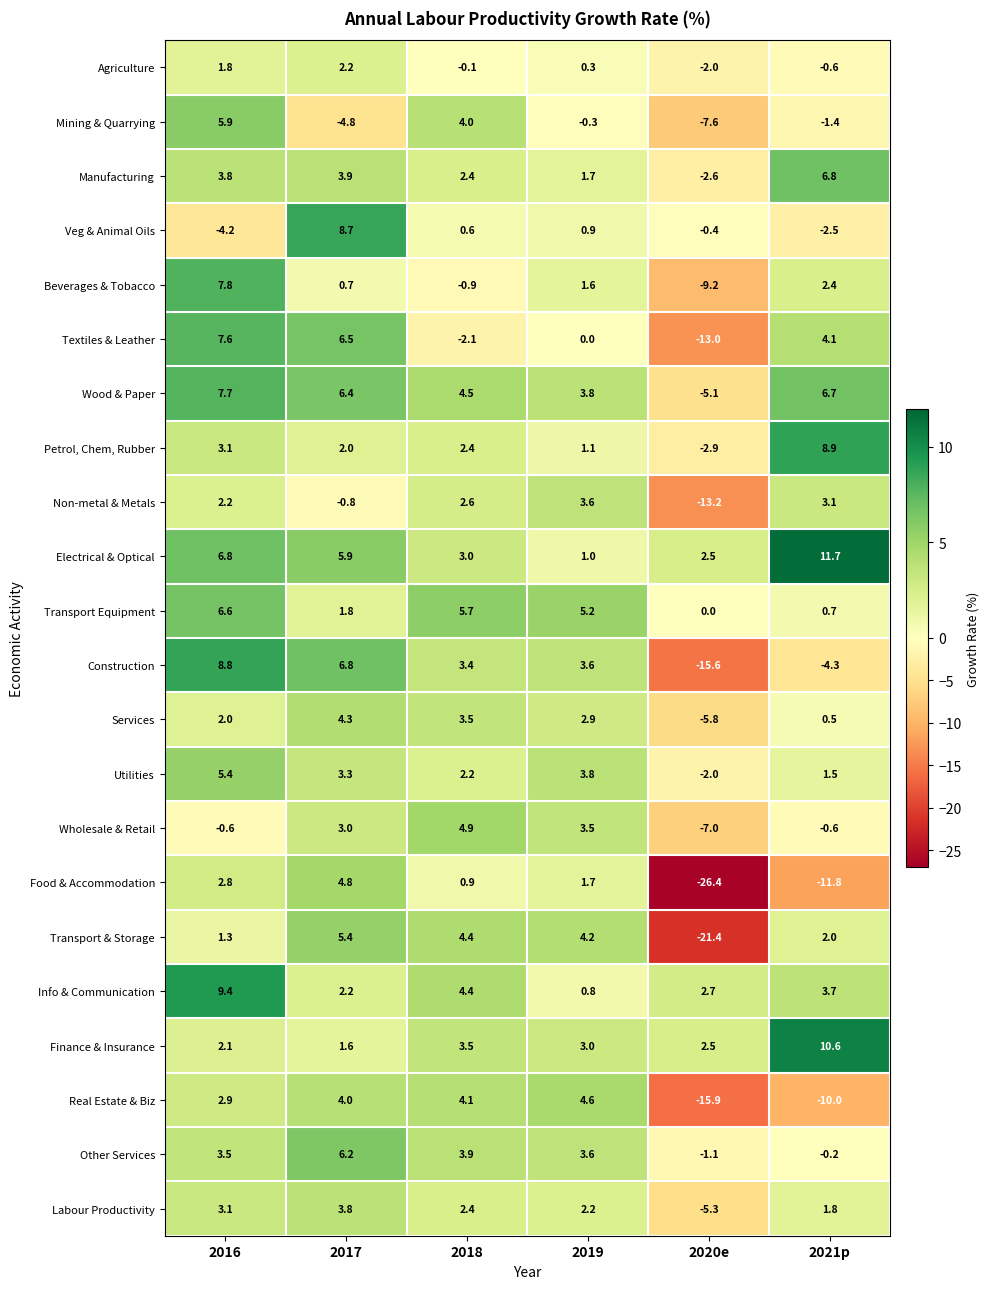

Rank the categories by Info & Communication value from highest to lowest.

2016, 2018, 2021p, 2020e, 2017, 2019